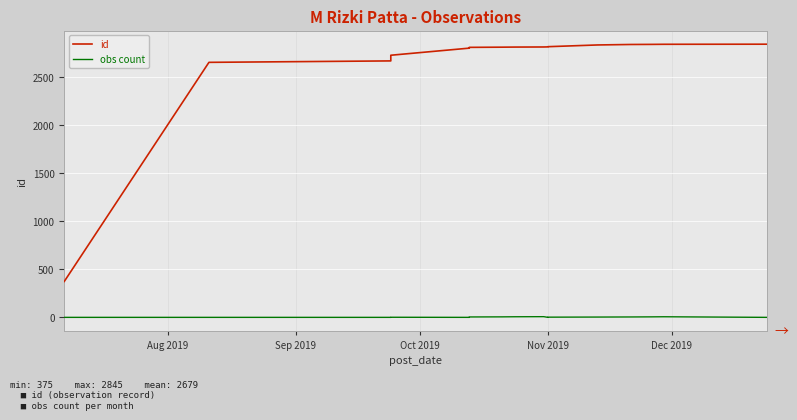

Reading right to left, what are all the values shown in this chart?

id: 2845	2844	2843	2842	2837	2819	2818	2817	2816	2815	2814	2812	2809	2808	2806	2804	2730	2671	2656	375
obs count: 1	7	6	5	4	3	2	1	8	7	6	5	4	3	2	1	2	1	1	1